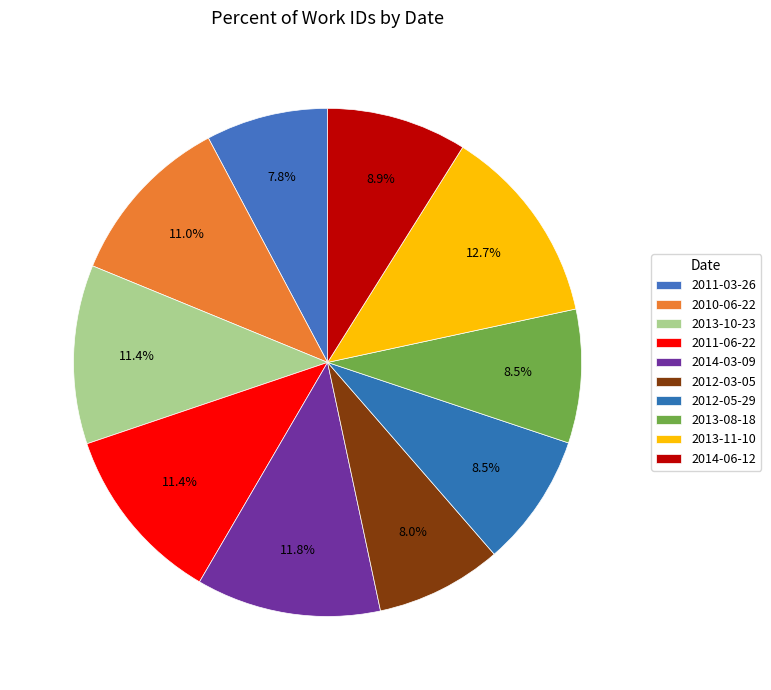

Do 2012-05-29 and 2014-06-12 together represent more than half of the pie?

No